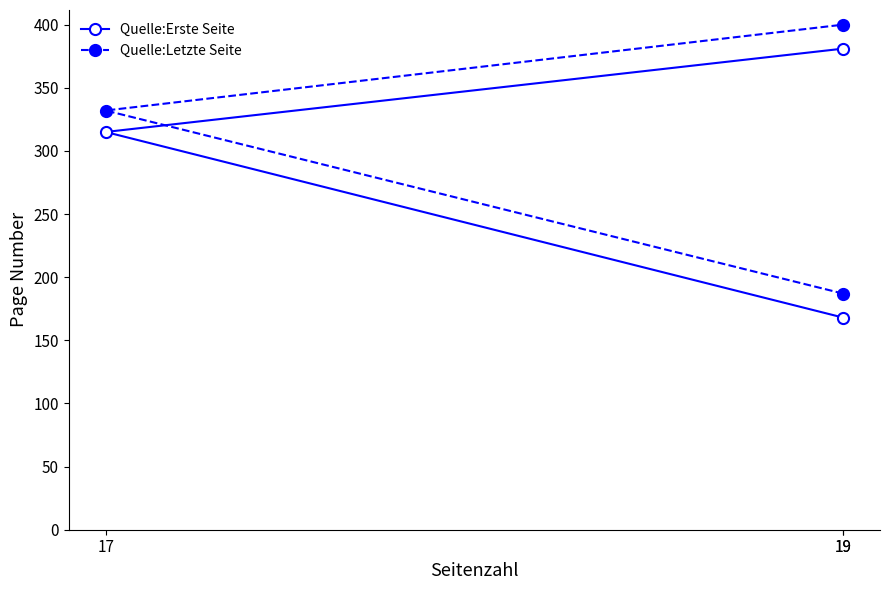

True or false: Quelle:Erste Seite has a value of 381 at 19.

True